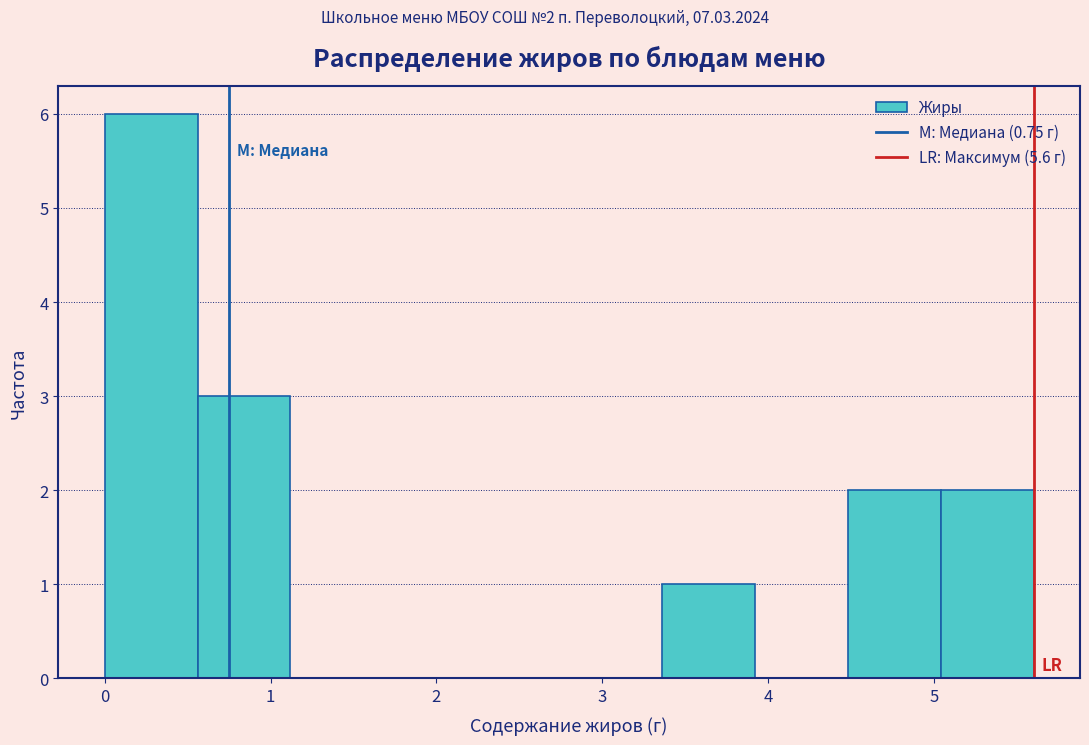

Over which range of the x-axis is the bar tallest?

0.00 to 0.56